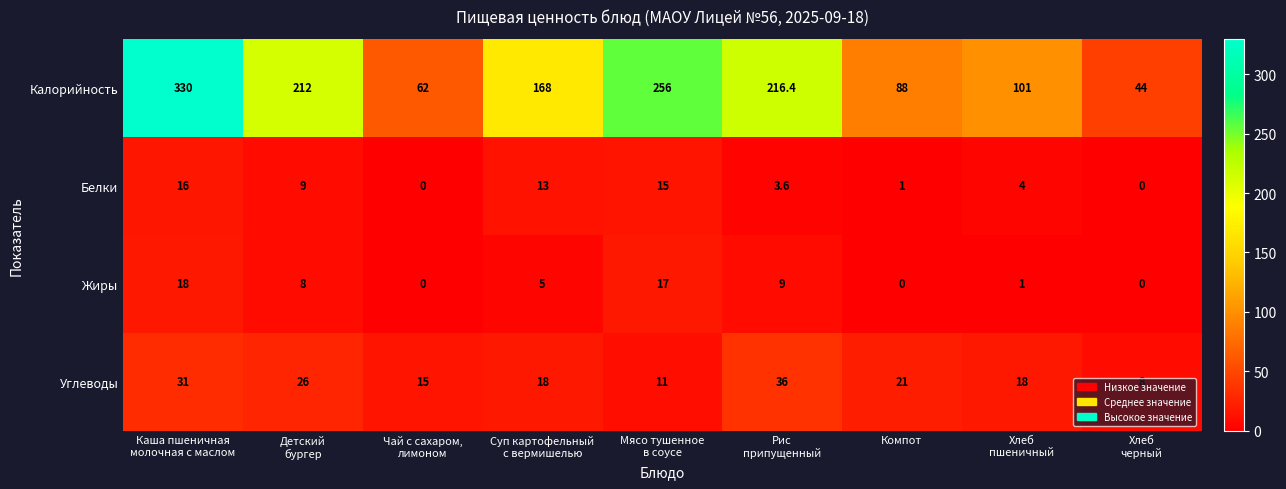

Count the Углеводы values in the range 15 to 26.

5